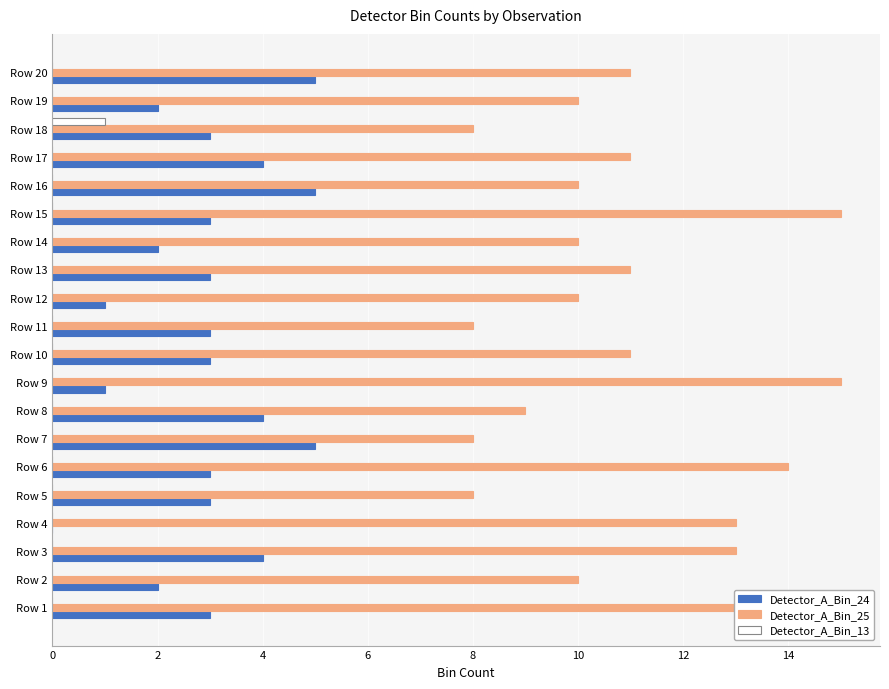

Which series has the largest total across all categories?

Detector_A_Bin_25